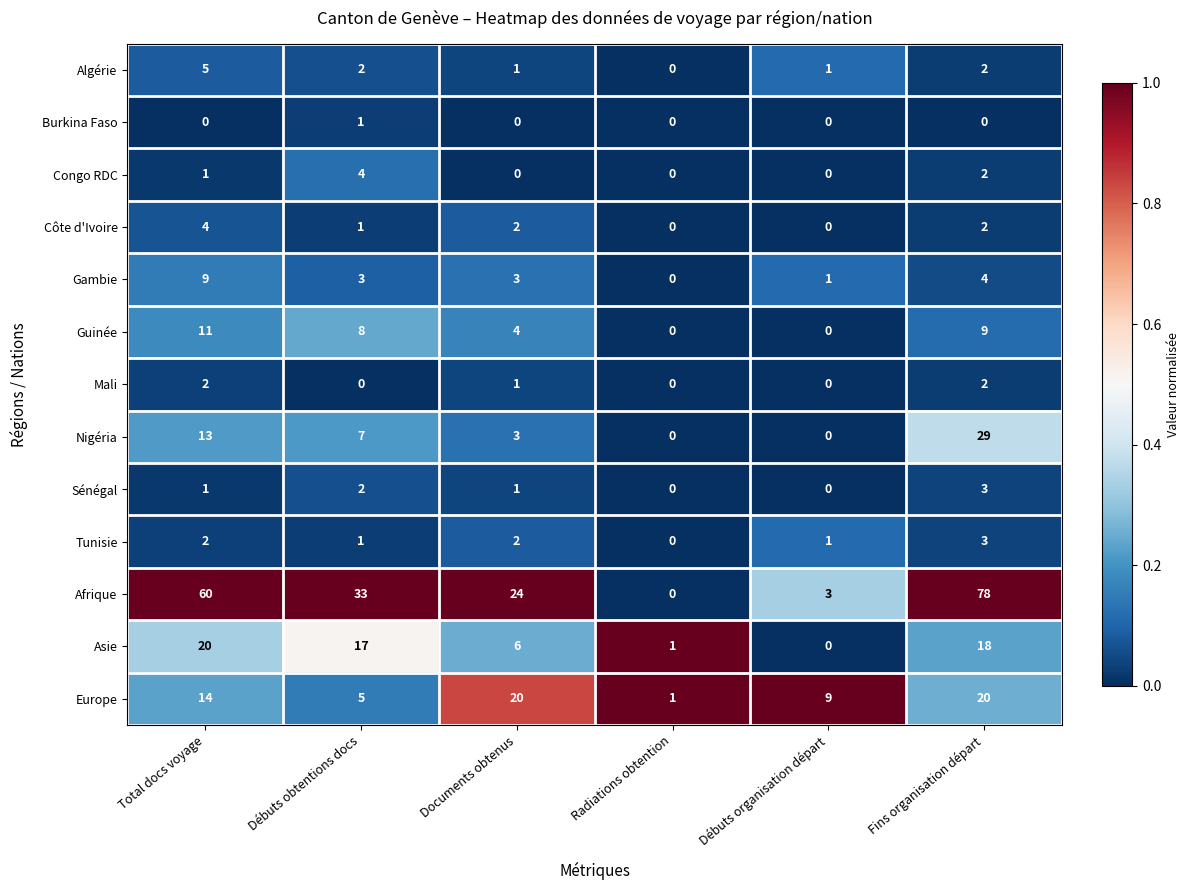

At which category is the sum across all series the highest?

Fins organisation départ